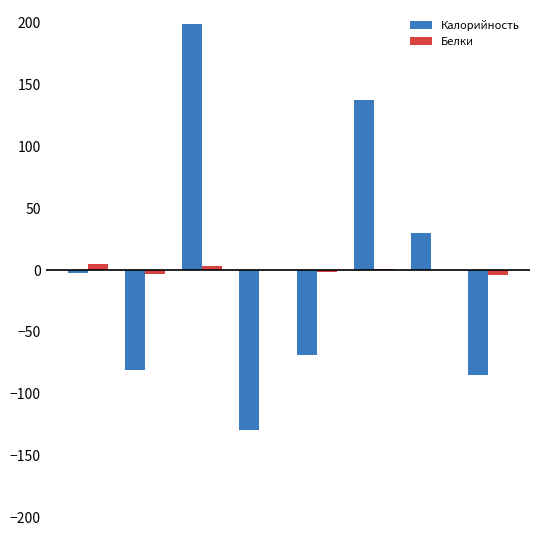

What is the maximum value shown in the chart?

199.0